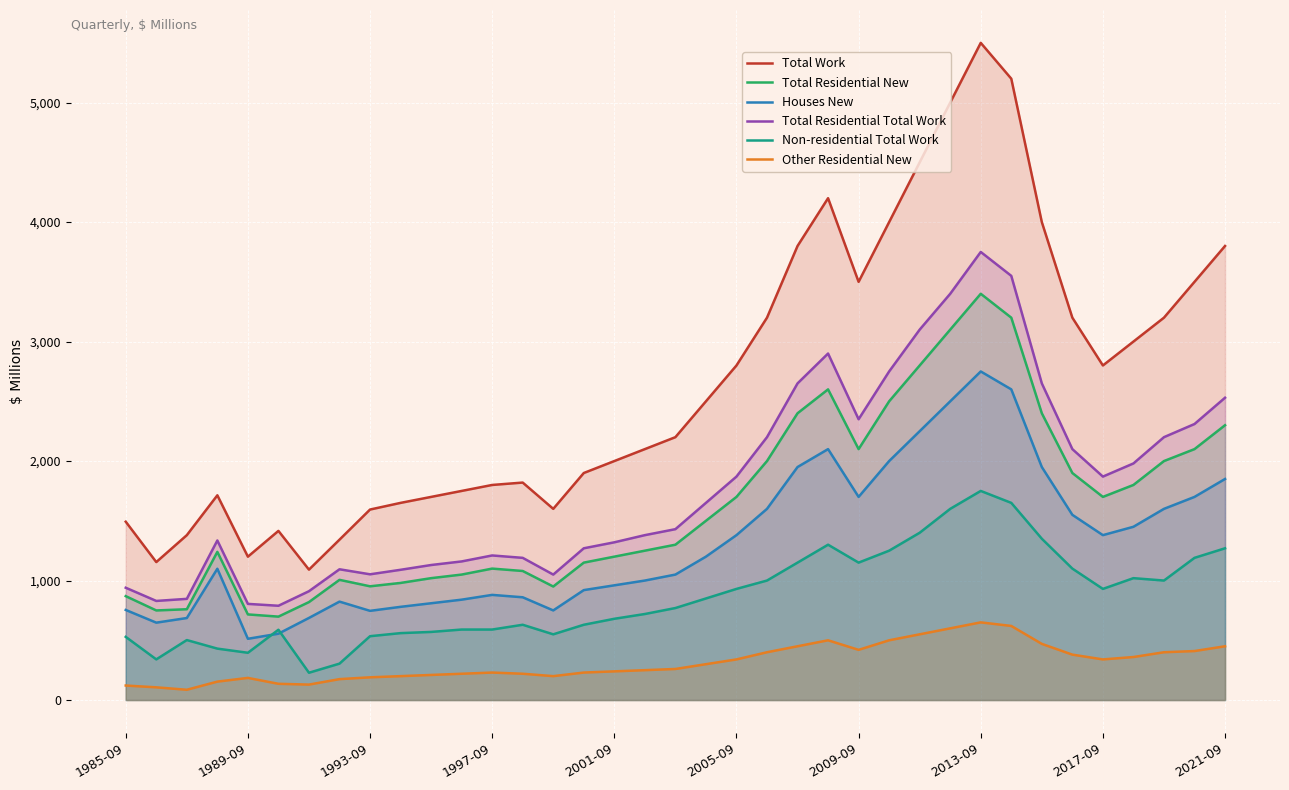

How many values in the Total Residential Total Work series exceed 1430?

18